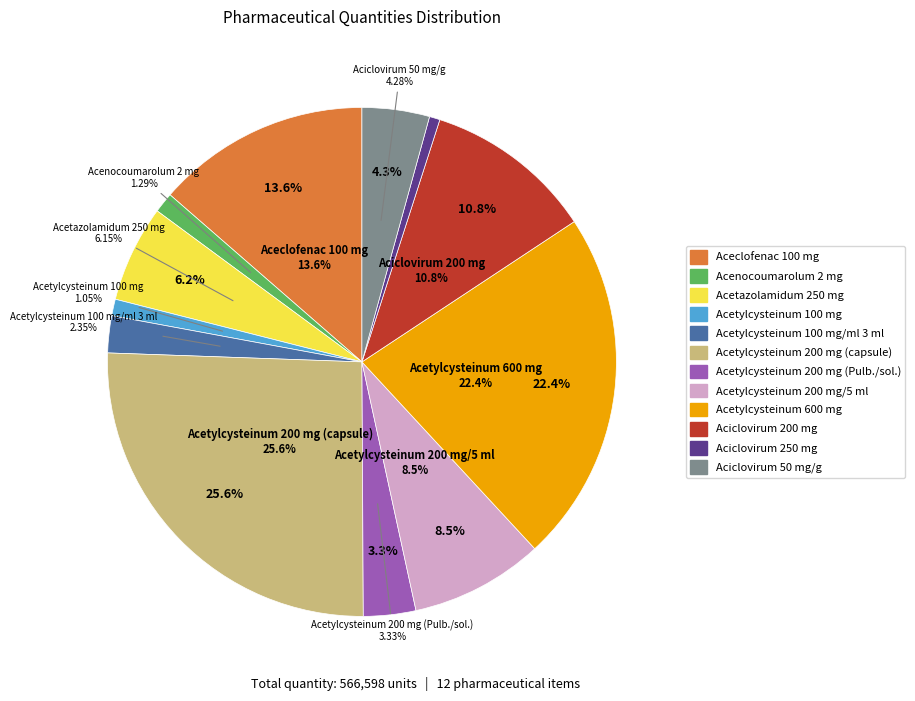

What is the largest slice in the pie chart?

Acetylcysteinum 200 mg (capsule)